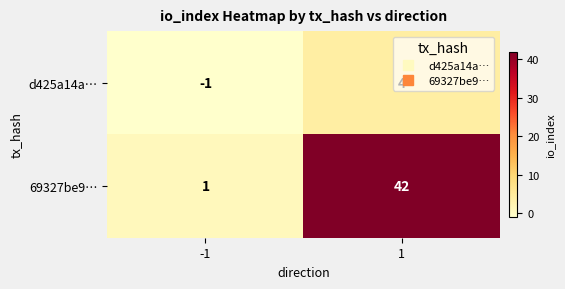

Rank the series by their maximum value, from highest to lowest.

69327be9…, d425a14a…